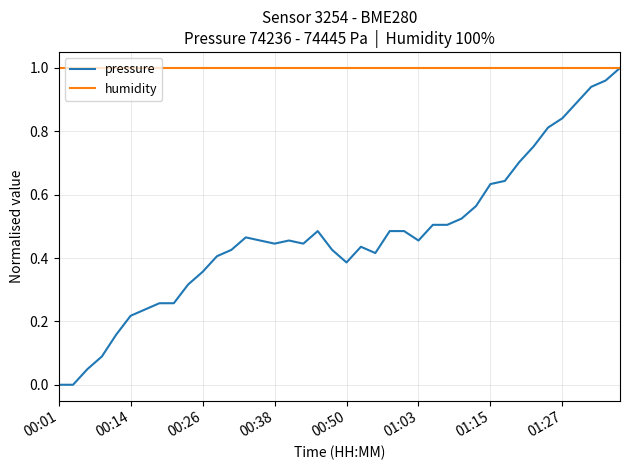

Rank the series by their average value, from highest to lowest.

humidity, pressure